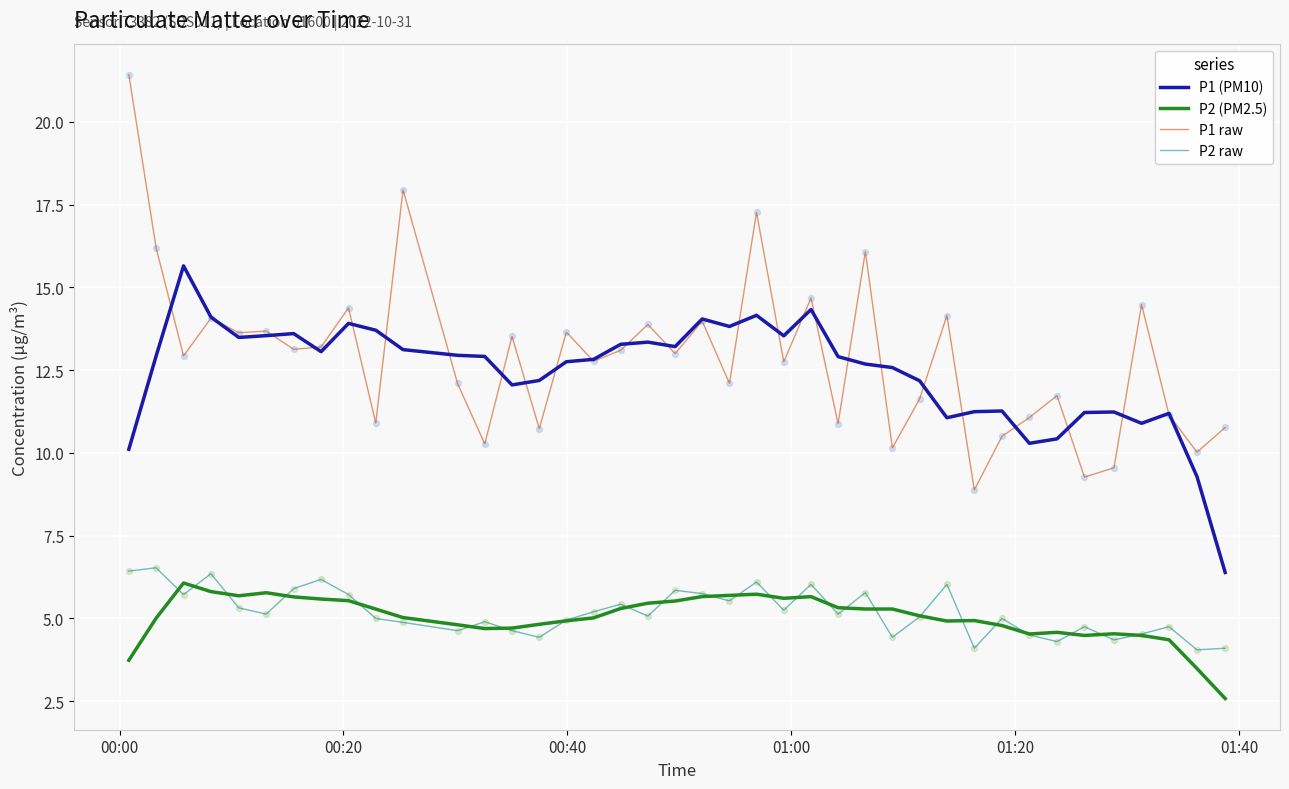

True or false: P1 raw and P2 raw cross at least once.

False